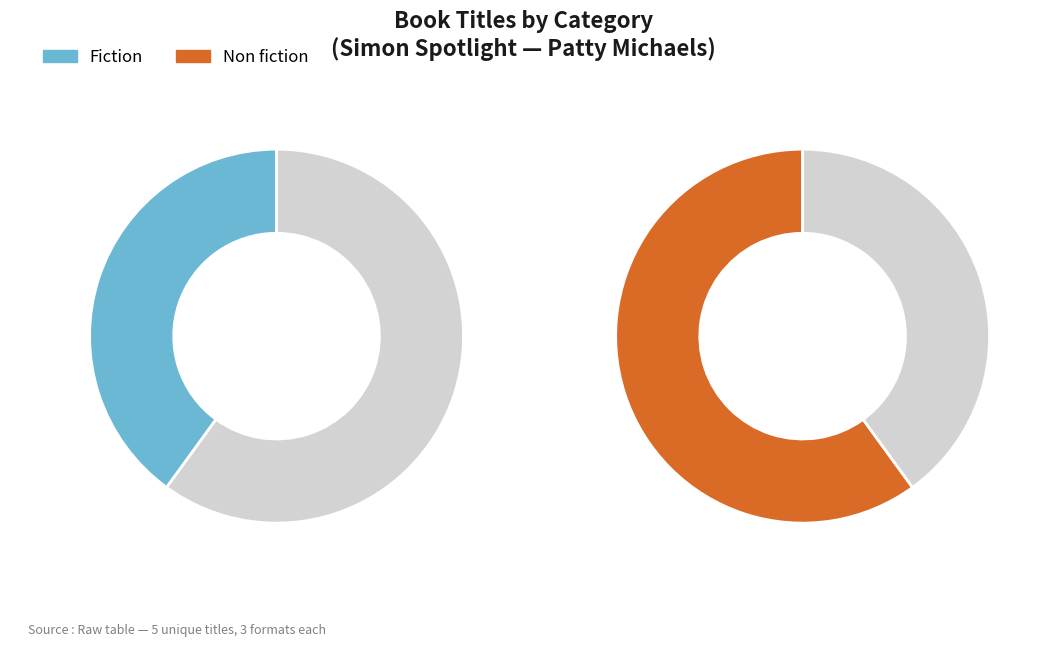

To the nearest percent, what is the combined percentage of Fiction and Non fiction?

100%